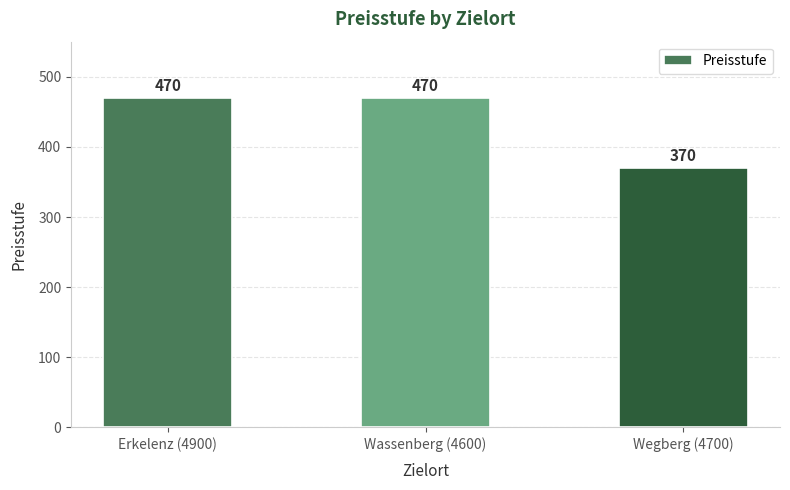

Reading right to left, extract all data points from this chart.

Wegberg (4700)=370	Wassenberg (4600)=470	Erkelenz (4900)=470